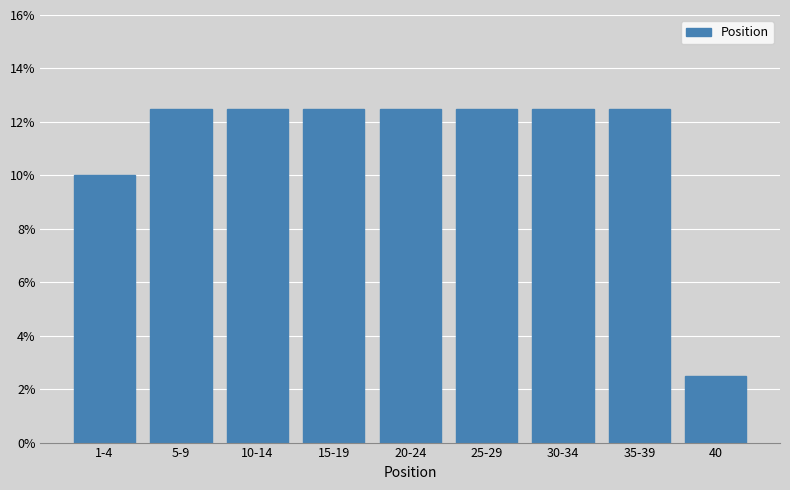

Reading left to right, what are all the values shown in this chart?

1-4=10.0	5-9=12.5	10-14=12.5	15-19=12.5	20-24=12.5	25-29=12.5	30-34=12.5	35-39=12.5	40=2.5